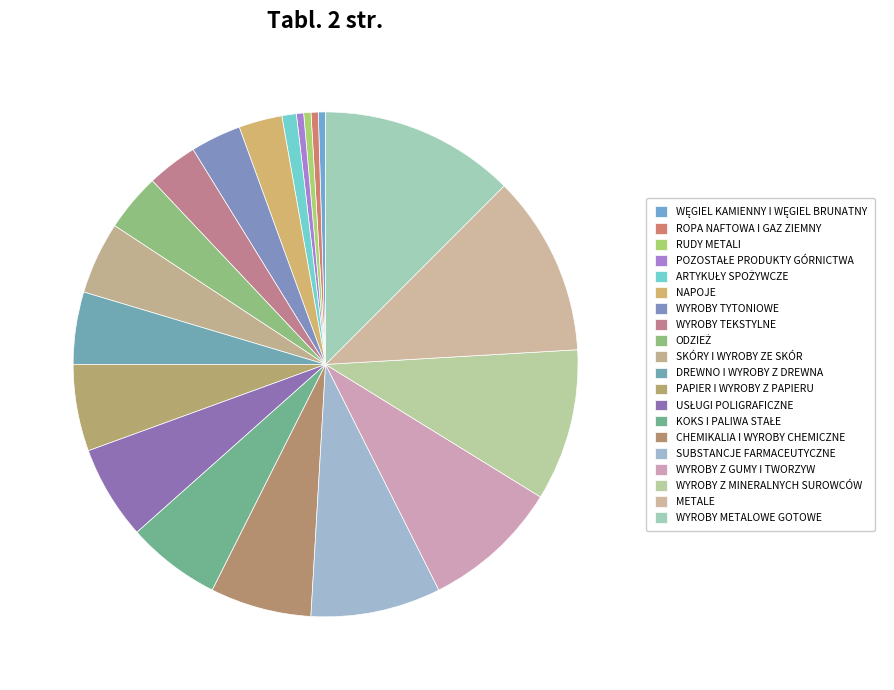

Is ROPA NAFTOWA I GAZ ZIEMNY the majority of the pie?

No